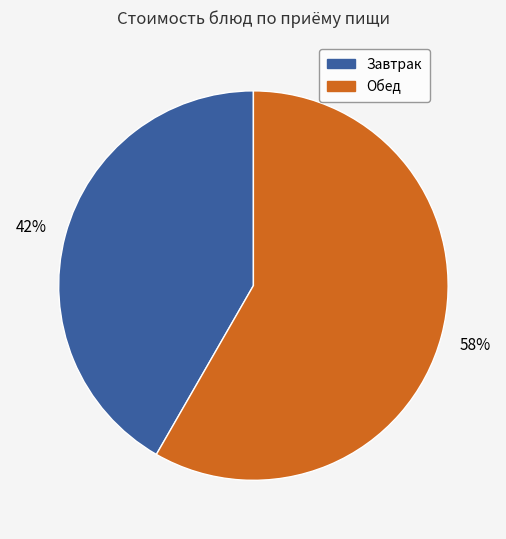

To the nearest percent, what is the average slice percentage?

50%